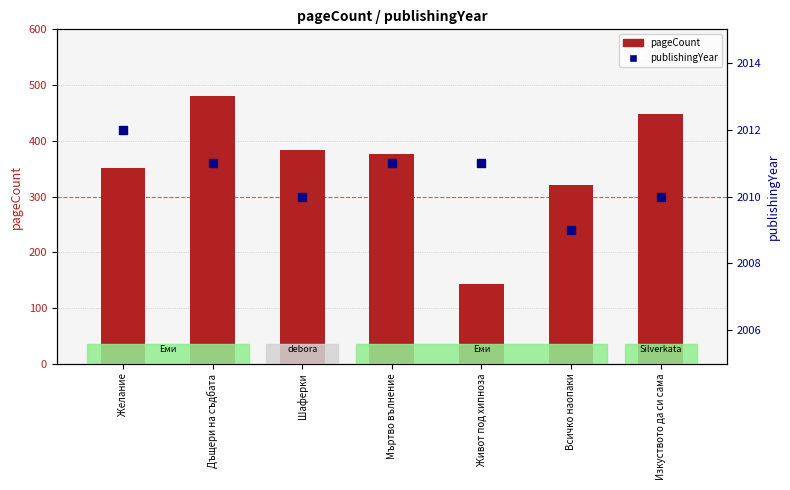

Which series has the largest total across all categories?

publishingYear